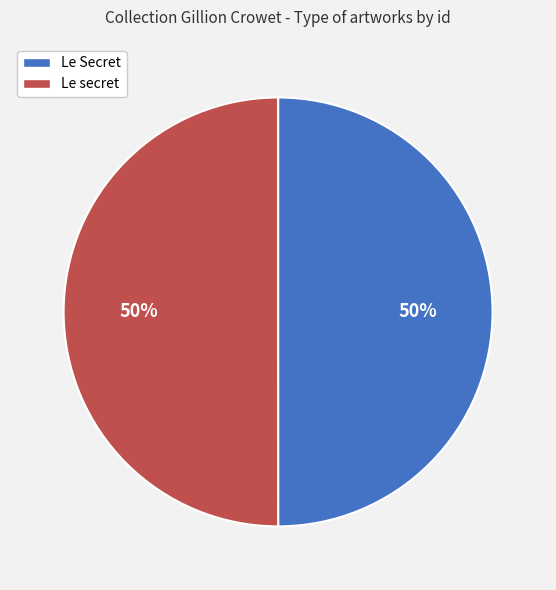

Approximately how many times larger is the value at Le secret compared to Le Secret?

1.0